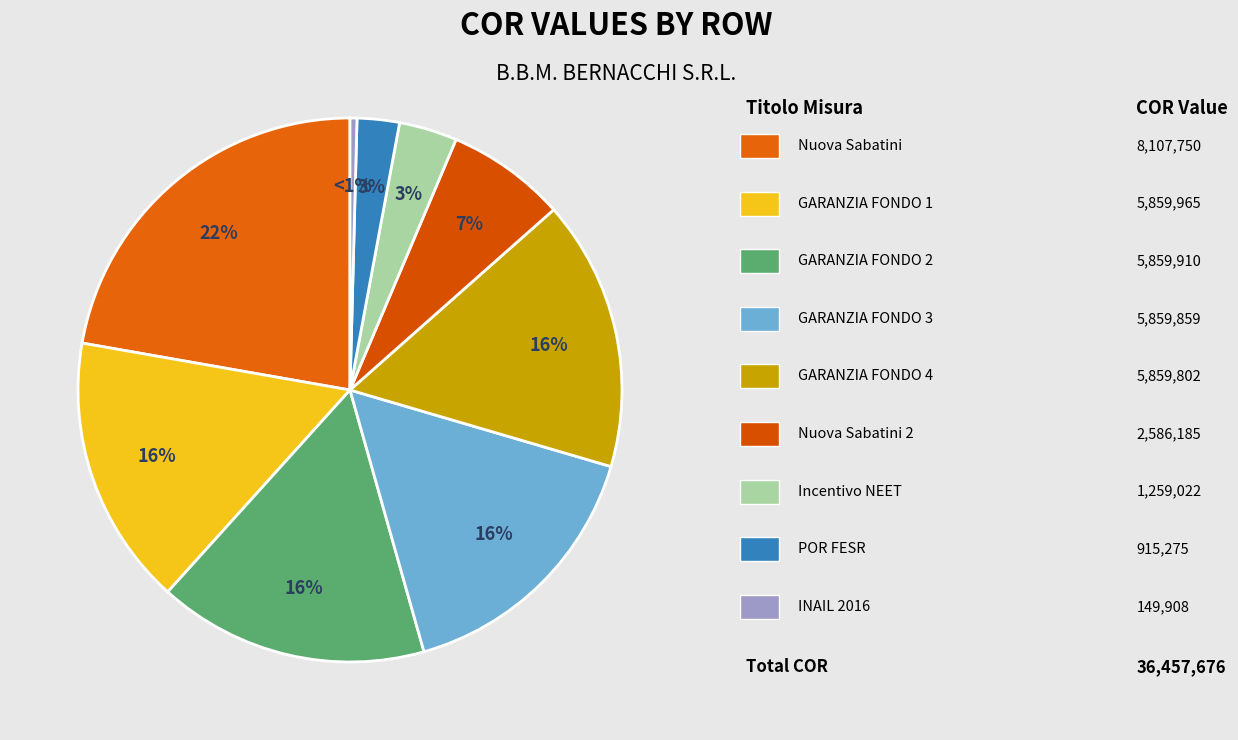

Which slice is the largest?

Row 1